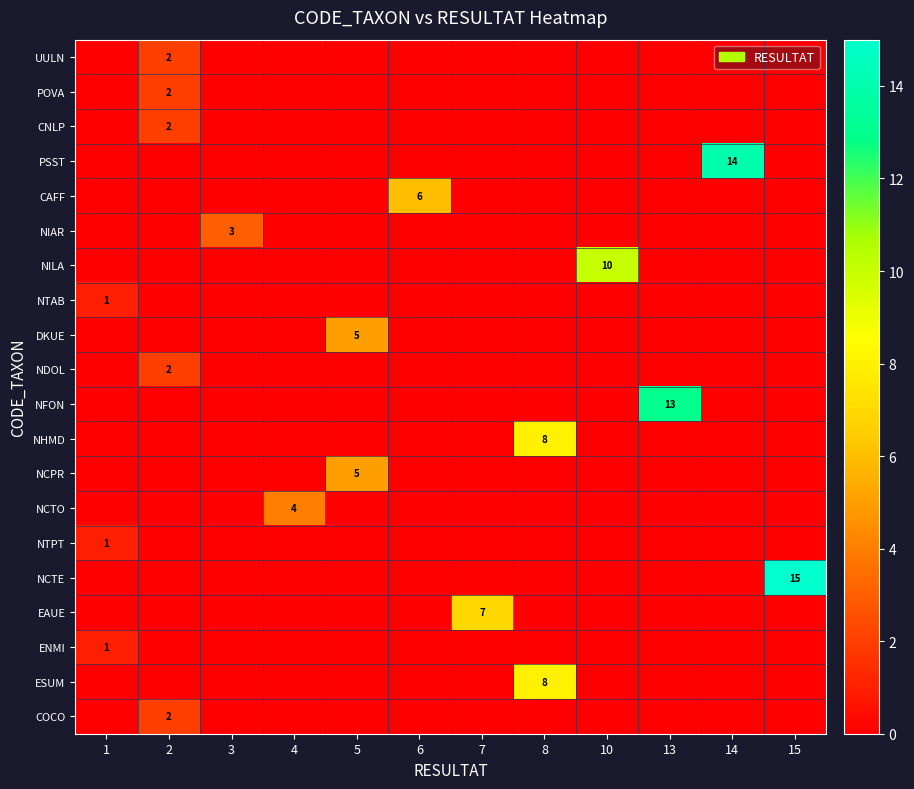

What is the difference between the maximum and minimum values in the CNLP series?

2